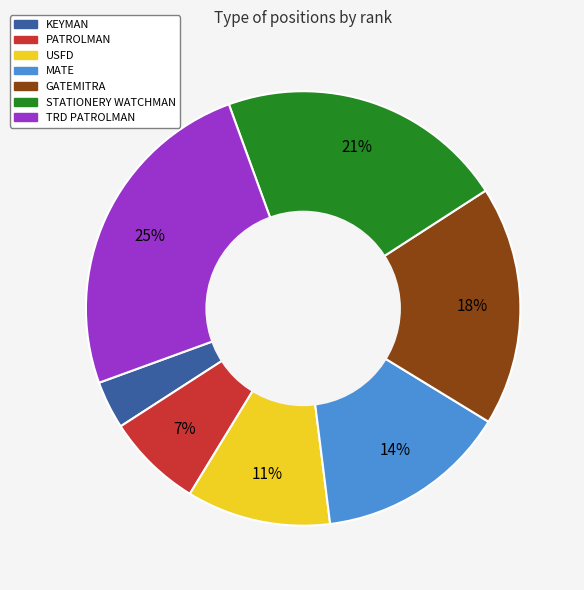

Which has a higher value, USFD or STATIONERY WATCHMAN?

STATIONERY WATCHMAN